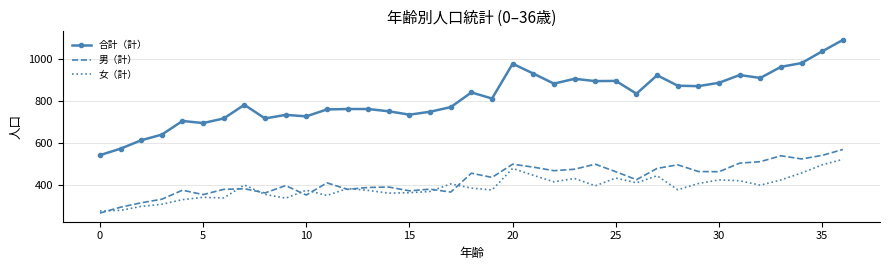

Which series has the largest total across all categories?

合計（計）